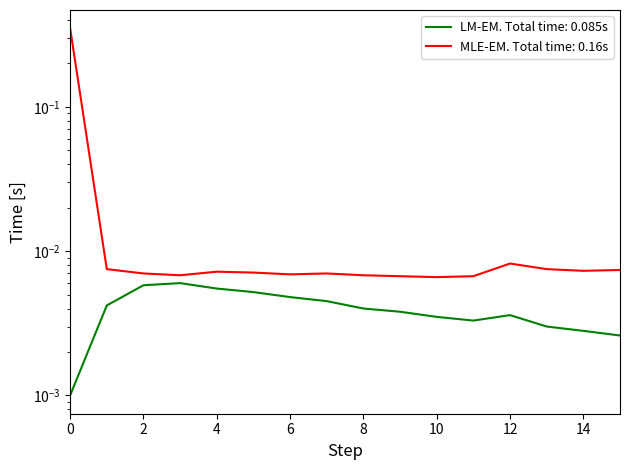

Reading left to right, list all the values displayed in this chart.

LM-EM. Total time: 0.085s: 0.0	0.0	0.0	0.0	0.0	0.0	0.0	0.0	0.0	0.0	0.0	0.0	0.0	0.0	0.0	0.0
MLE-EM. Total time: 0.16s: 0.3	0.0	0.0	0.0	0.0	0.0	0.0	0.0	0.0	0.0	0.0	0.0	0.0	0.0	0.0	0.0